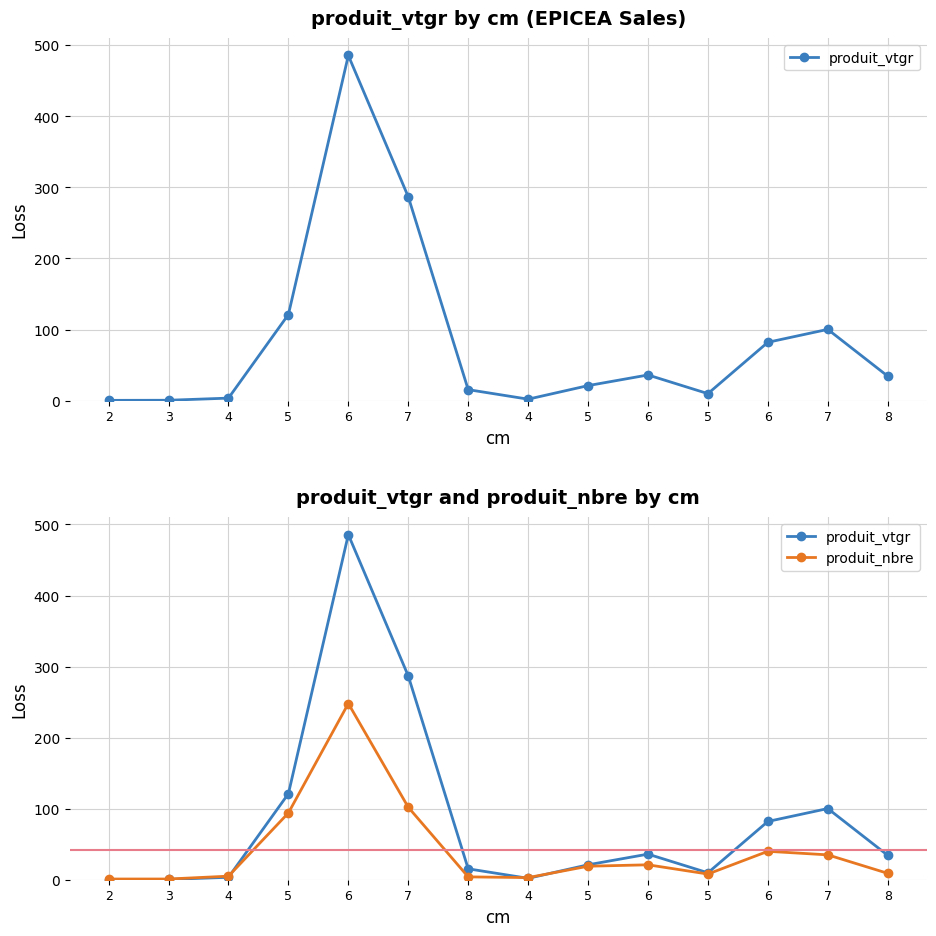

True or false: produit_vtgr has more than 1 points higher than both neighbors.

True